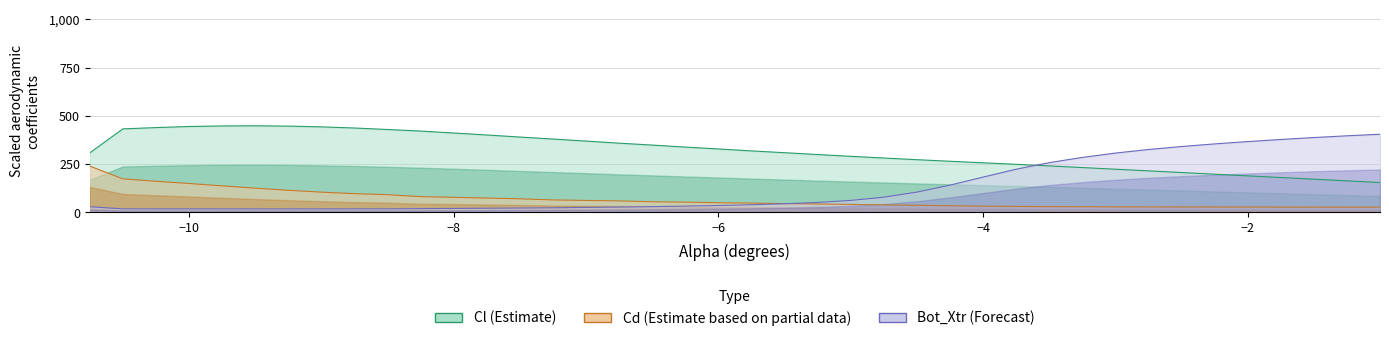

The value of Cd at 15 is 90.2. True or false?

False